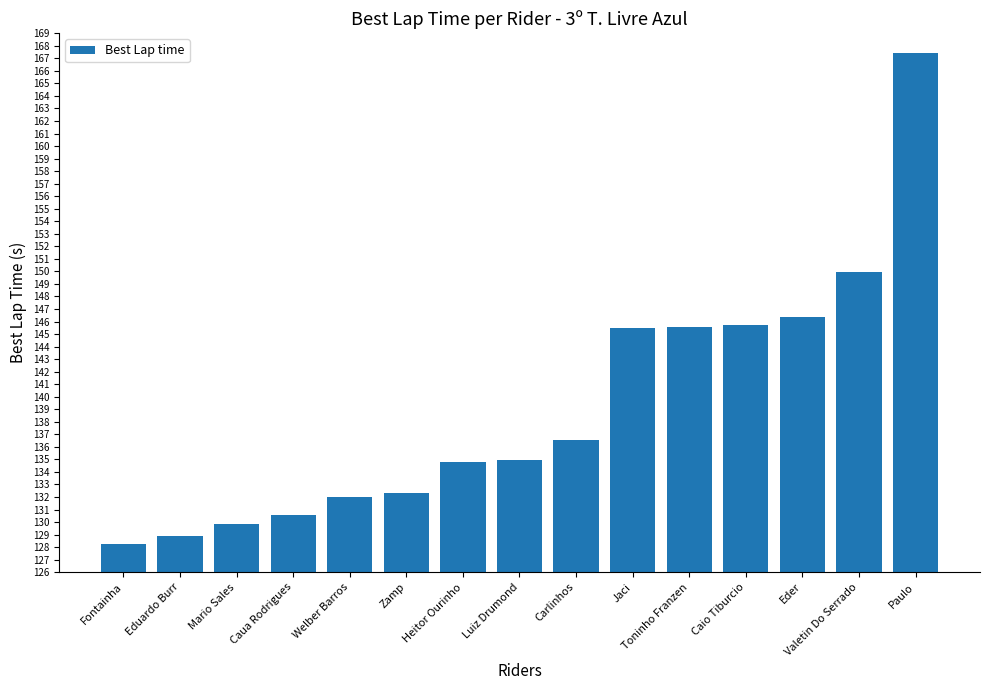

What is the greatest value displayed?

167.4